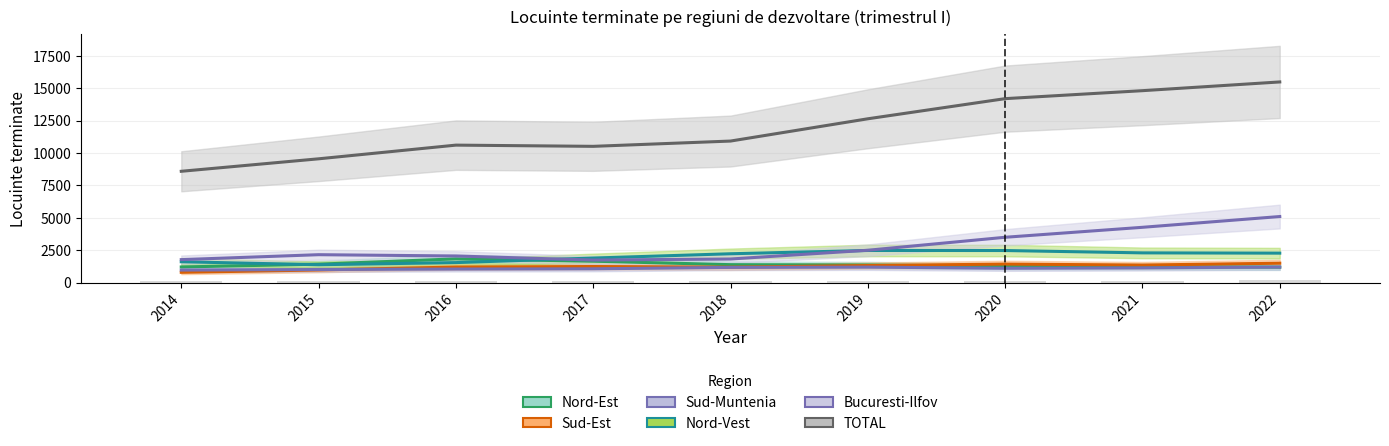

How many groups of bars are there?

9